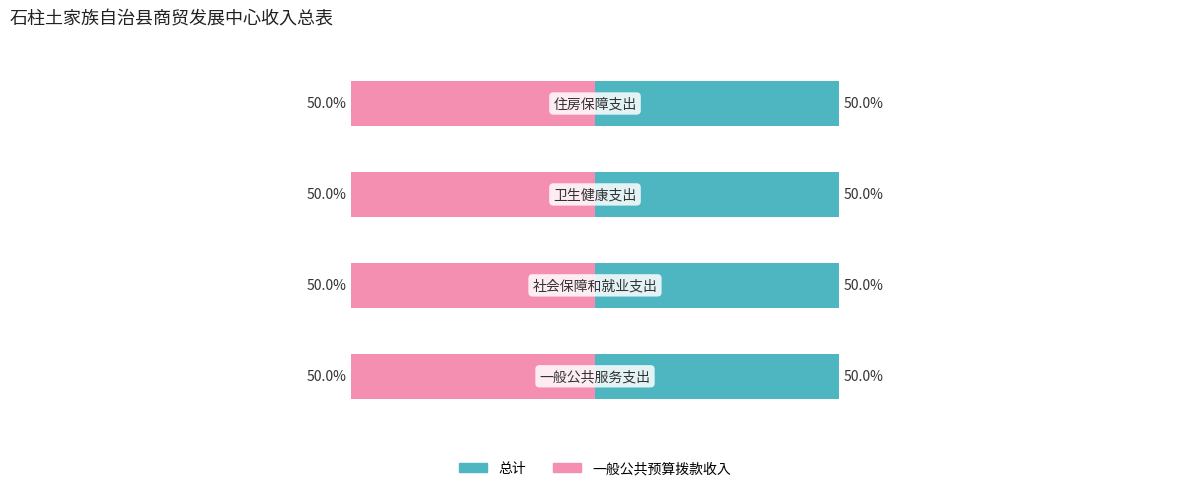

Is it true that 总计 equals 7.2 at 住房保障支出?

False